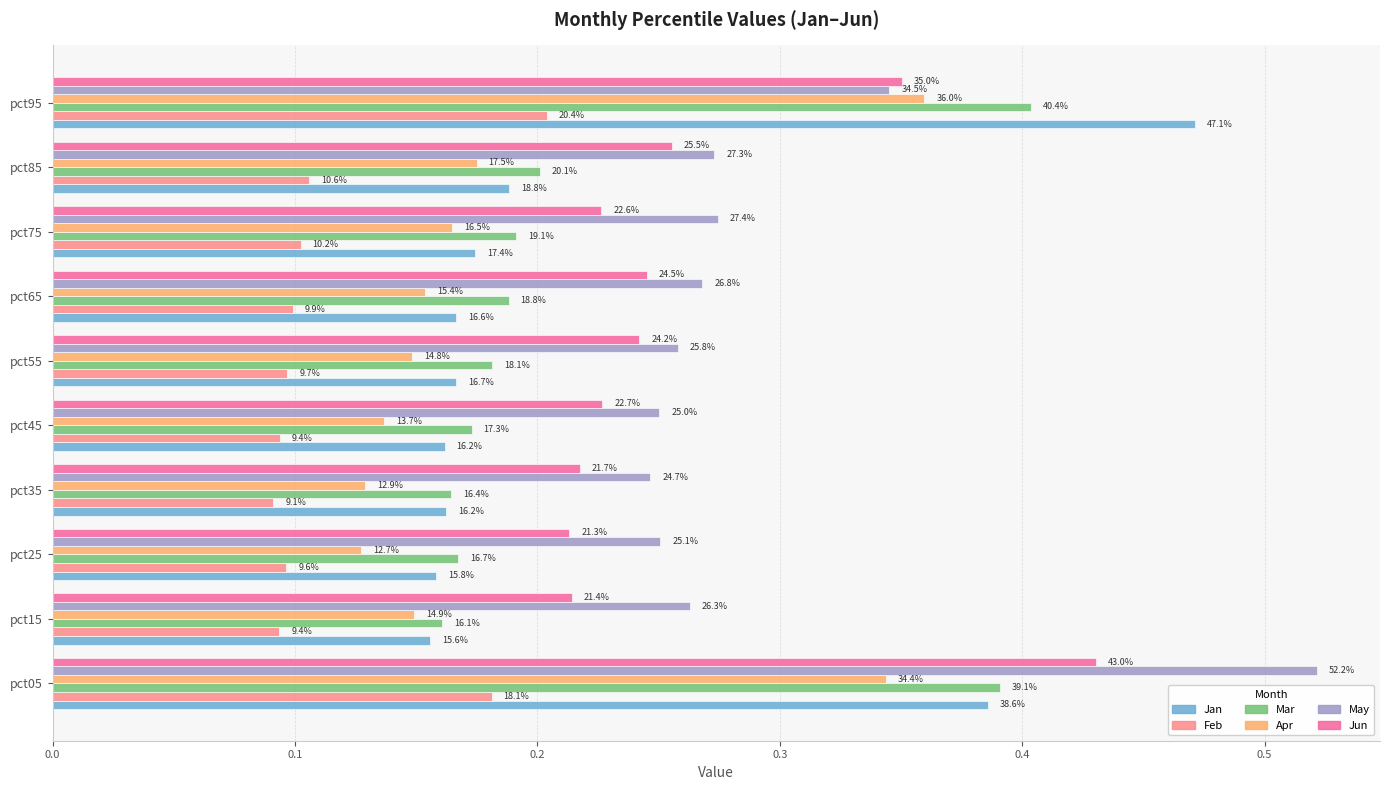

What are all the series names shown in the legend?

Jan, Feb, Mar, Apr, May, Jun